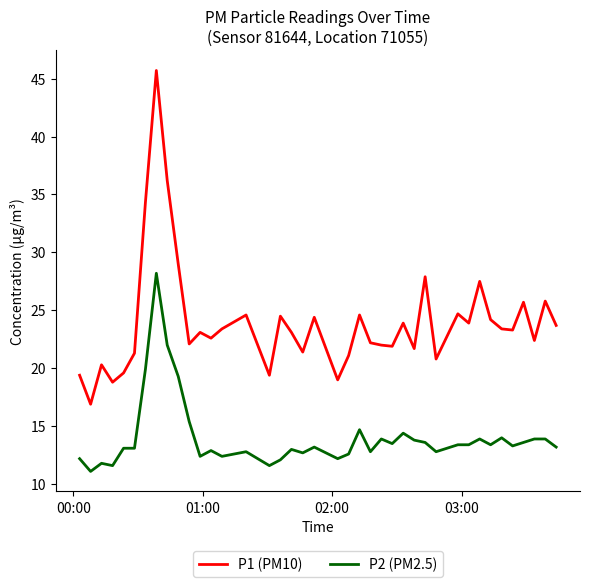

Which series has the largest range (max minus min)?

P1 (PM10)